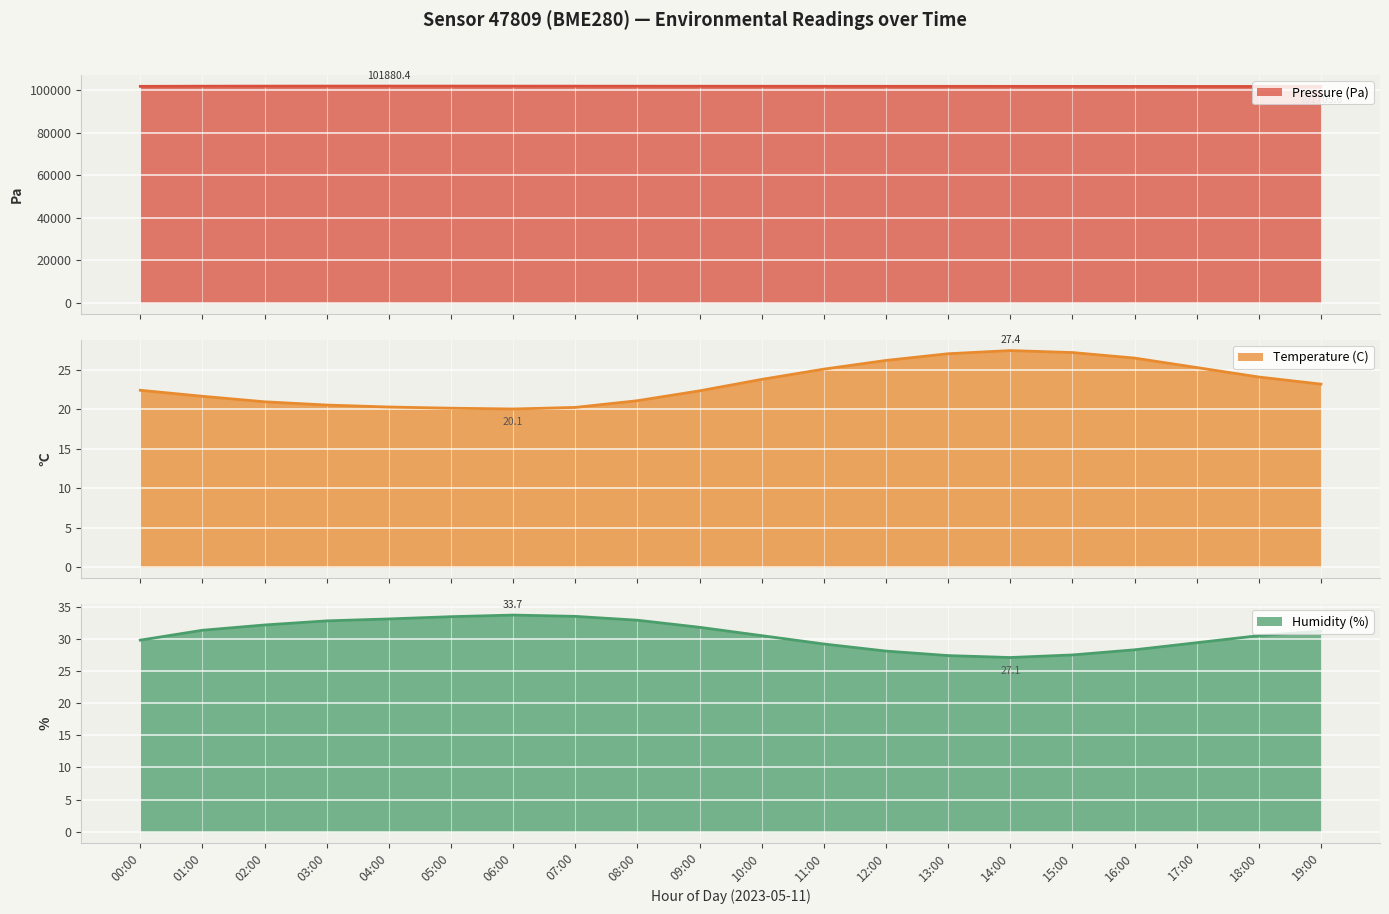

What position from the left is 12:00?

13